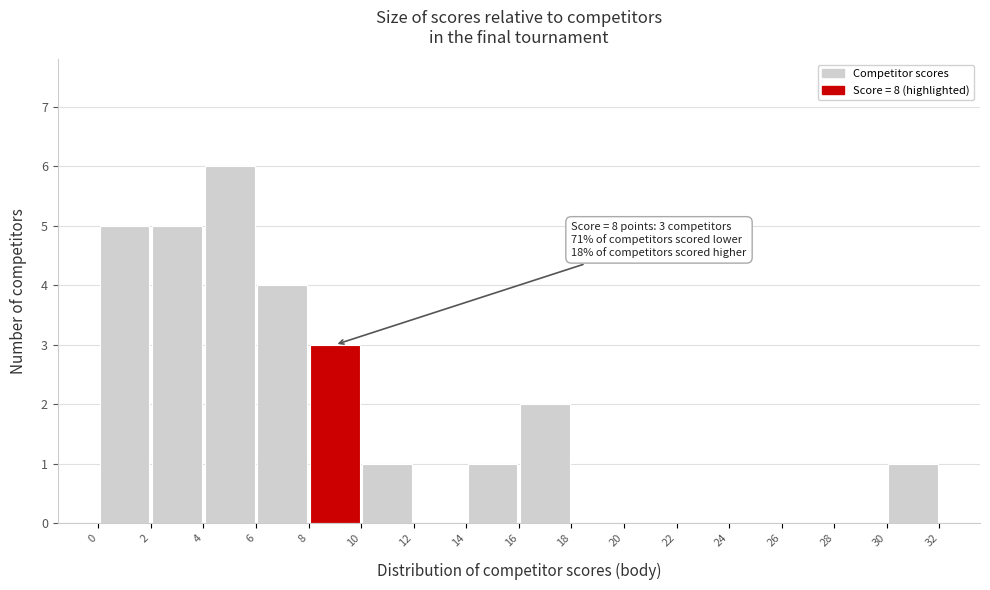

Which range on the x-axis has the tallest bar?

4 to 6